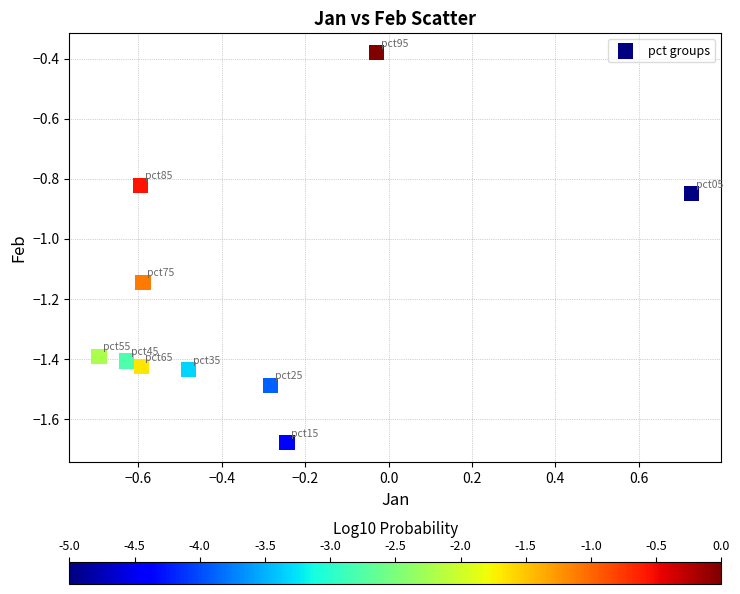

What is the range of X values (max minus min)?

1.4